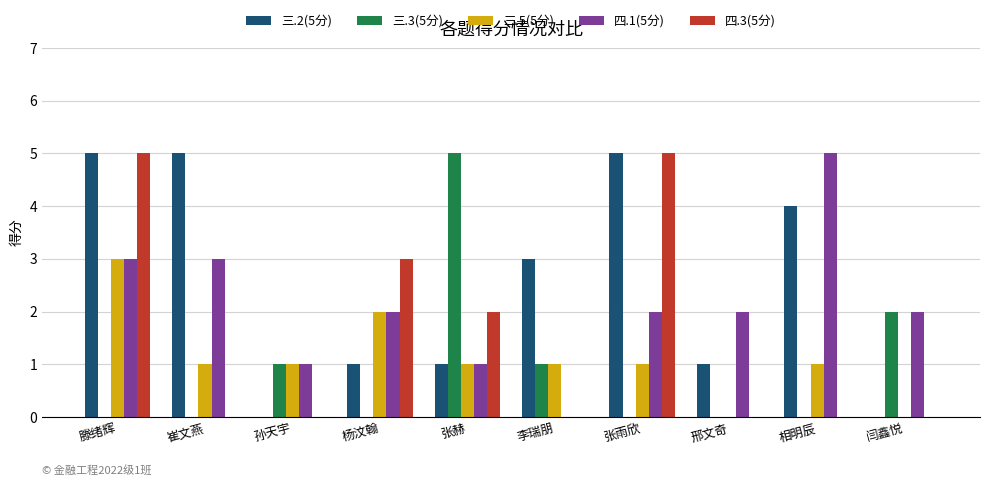

Are the bars horizontal?

No